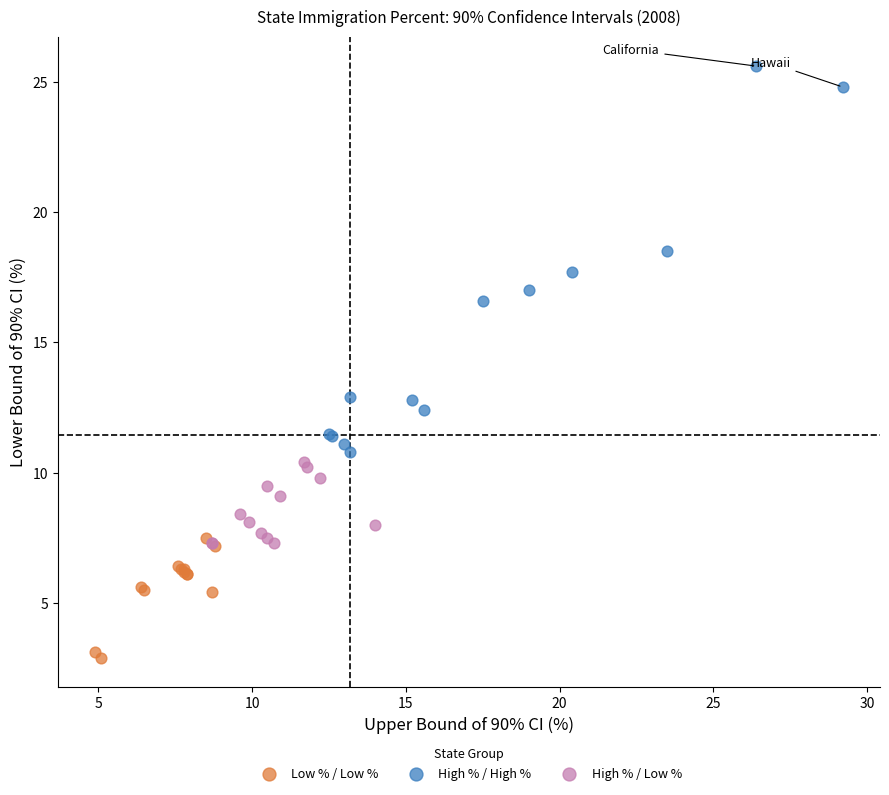

Which series contains the lowest Y value?

Low % / Low %